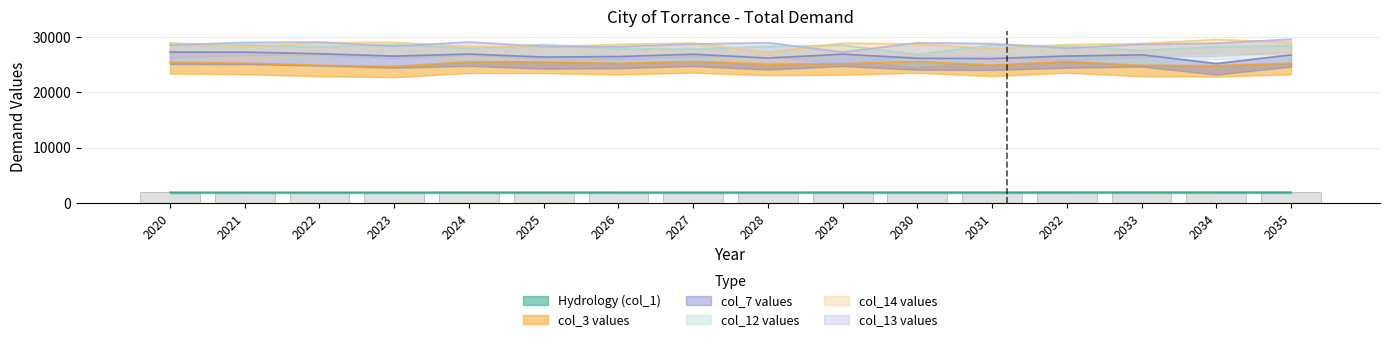

What is the average value of the col_13 values series?

28680